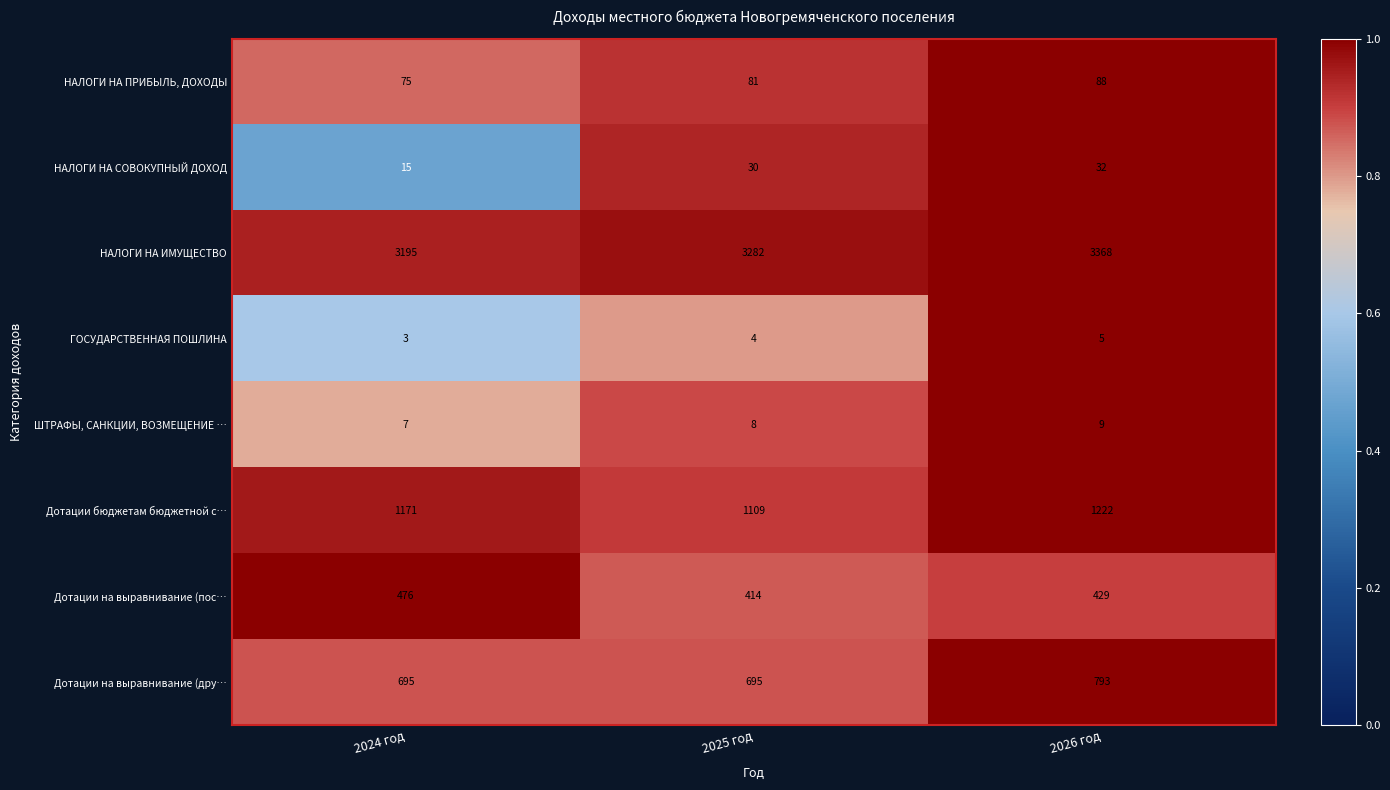

True or false: НАЛОГИ НА ПРИБЫЛЬ, ДОХОДЫ has a value of 46 at 2024 год.

False